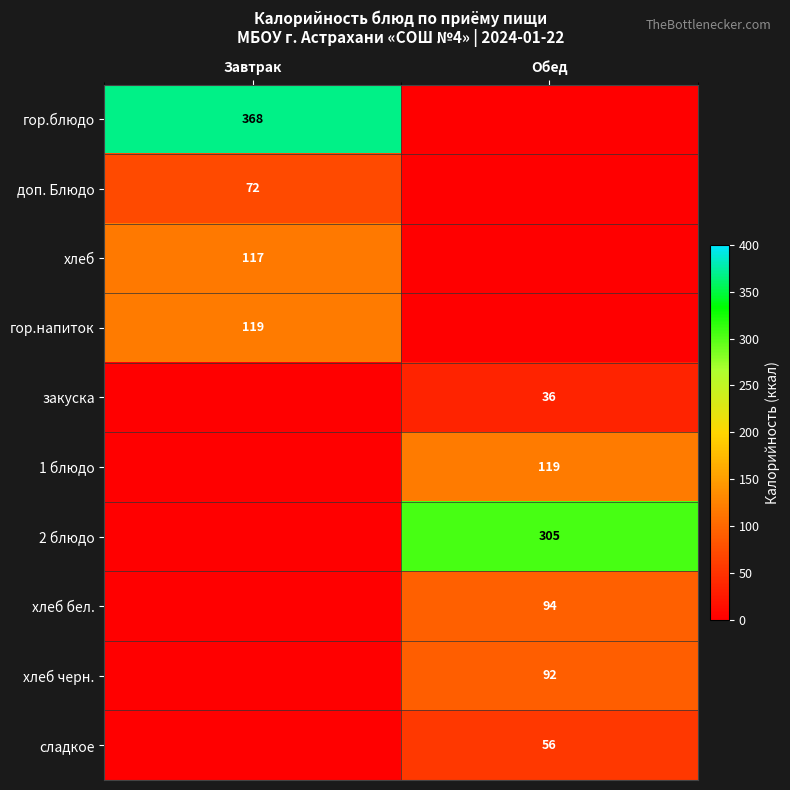

The хлеб series shows 79 at Завтрак. True or false?

False